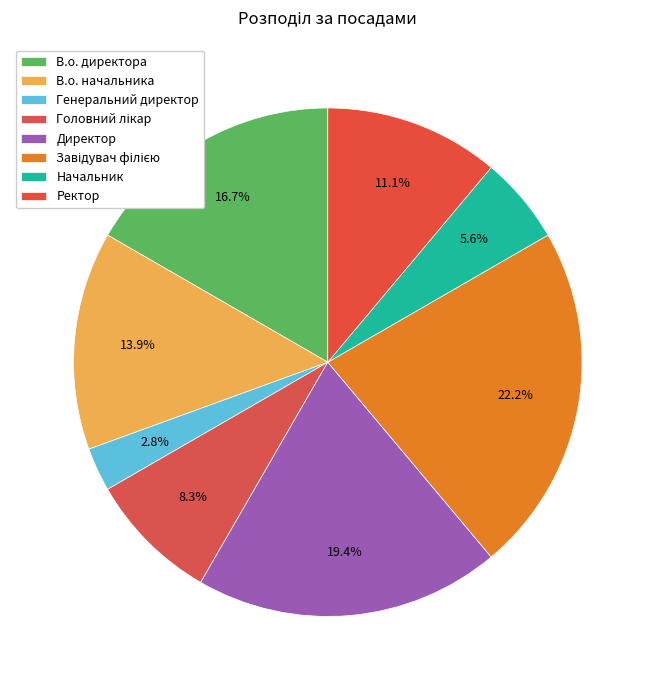

How many segments does this pie chart have?

8